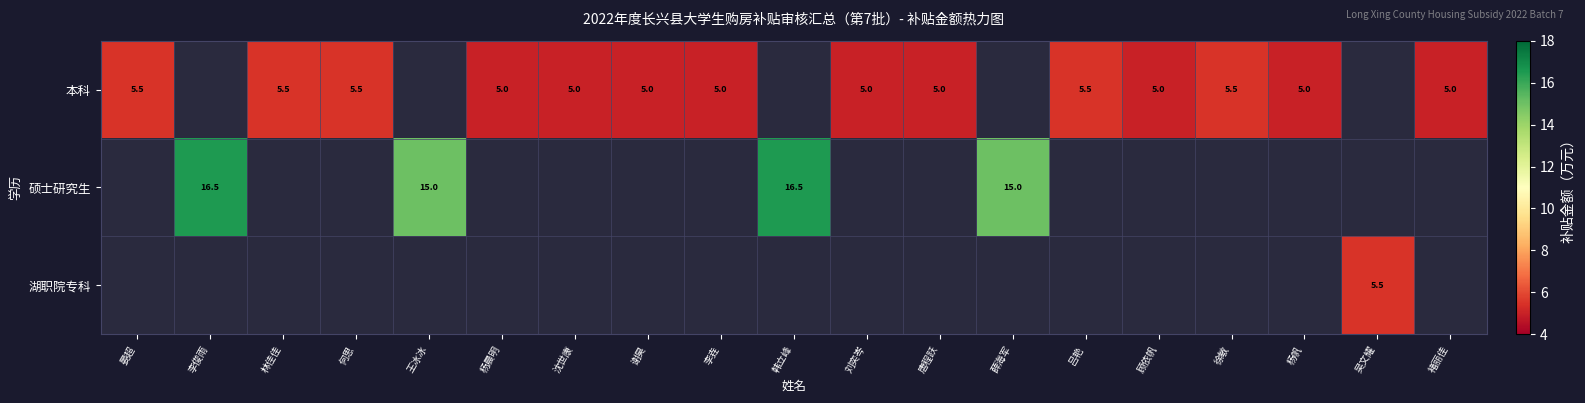

The value of 本科 at 褚丽佳 is 6.7. True or false?

False